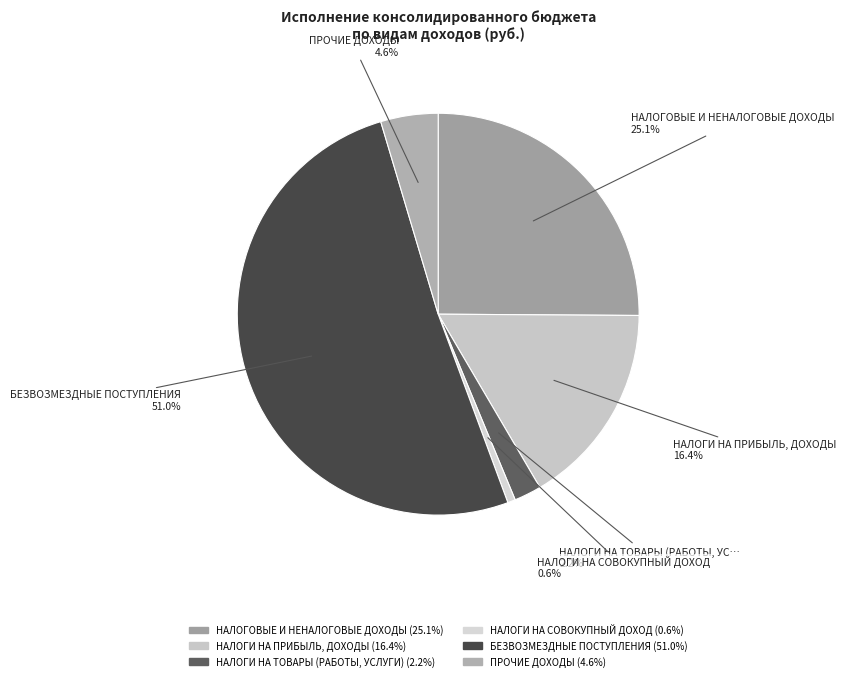

Count the number of slices in the pie.

6